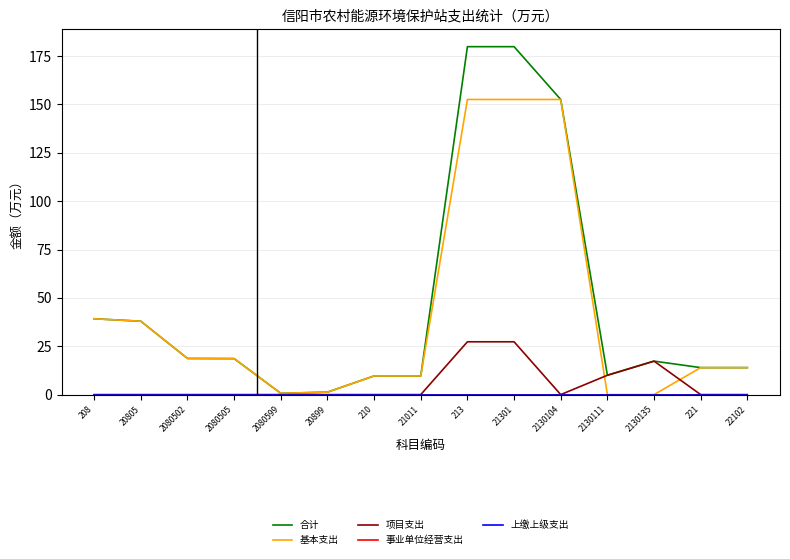

What is the label of the 5th point from the right?

2130104